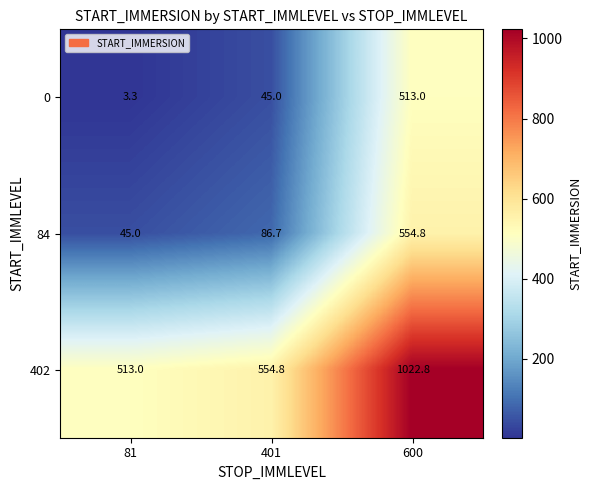

Reading right to left, list all the values displayed in this chart.

0: 513.0	45.0	3.3
84: 554.8	86.7	45.0
402: 1022.8	554.8	513.0